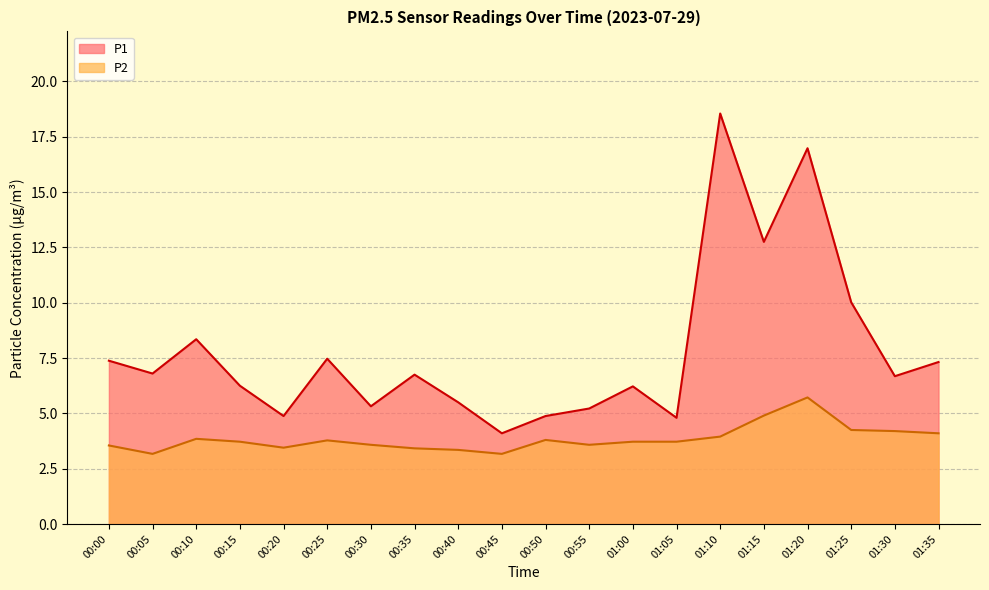

At which label does P1 reach its minimum?

00:45